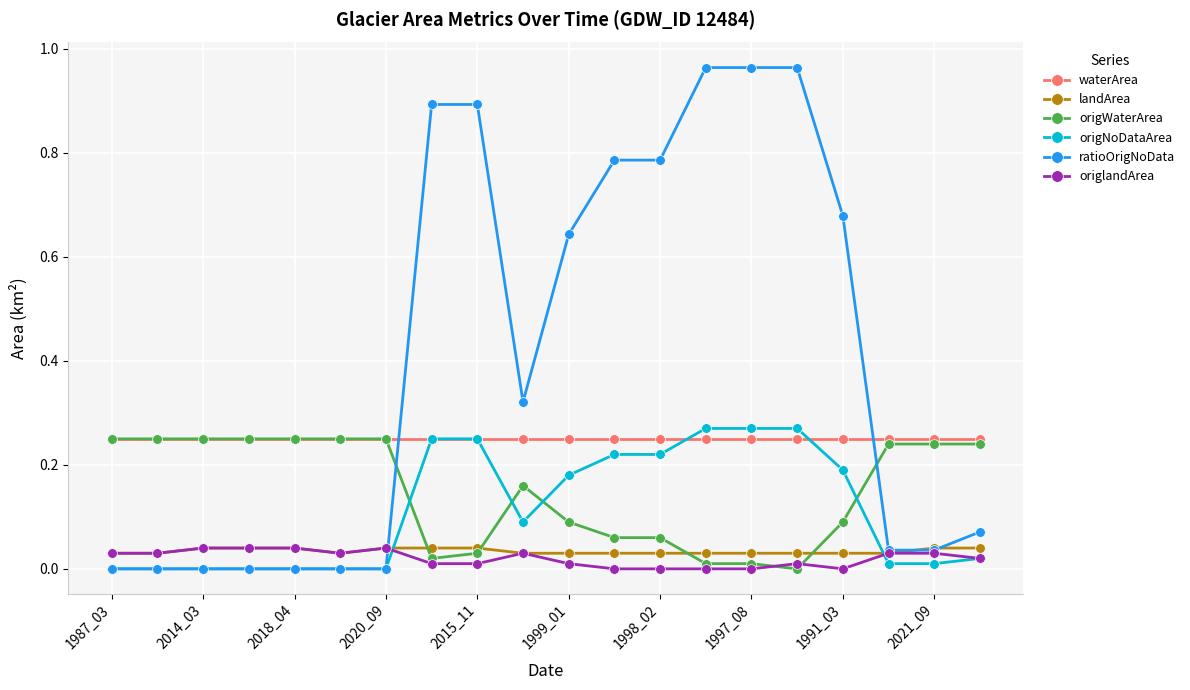

Which series has the largest total across all categories?

ratioOrigNoData